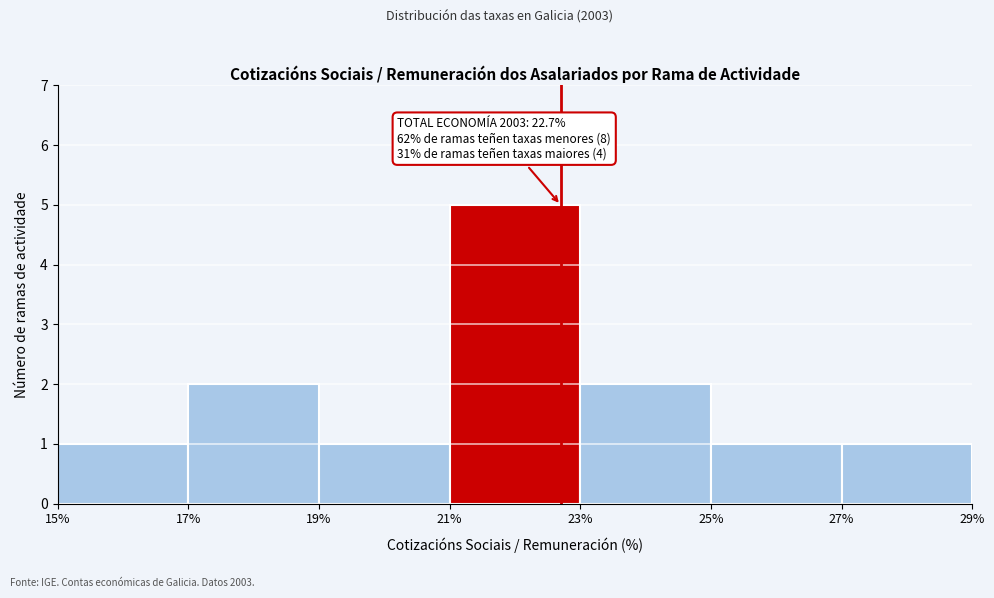

Over which range of the x-axis is the bar tallest?

21% to 23%